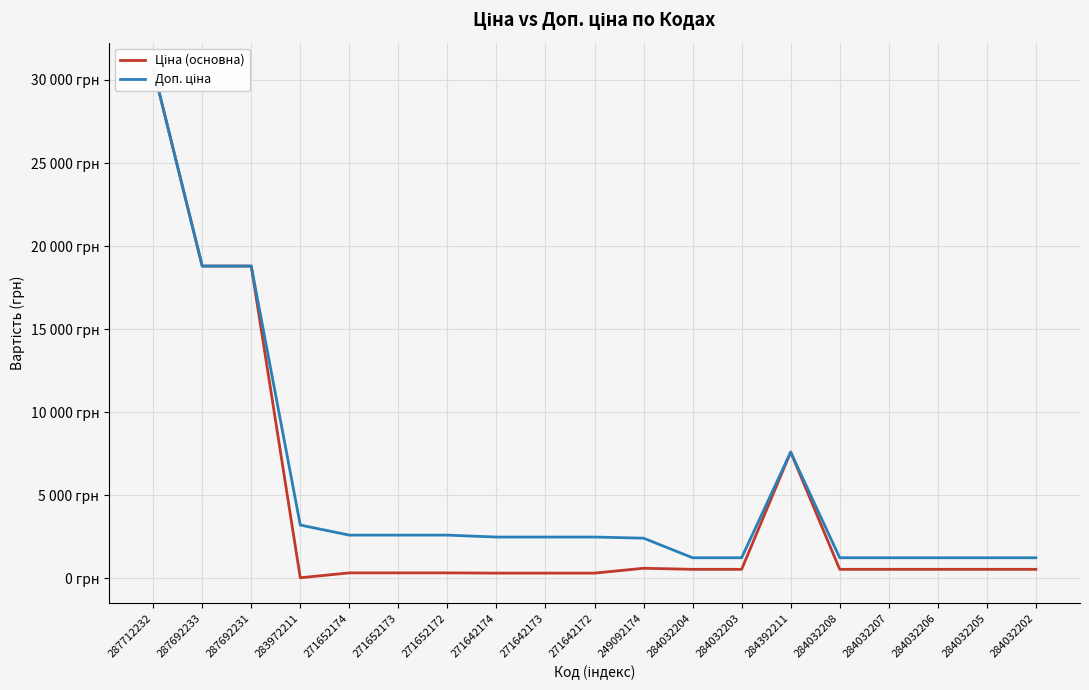

Where does the Ціна (основна) series first go above 539?

287712232